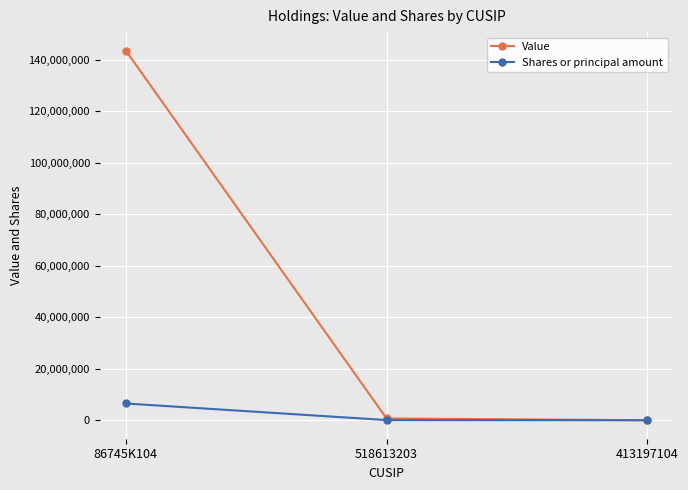

What is the greatest value displayed?

143648000